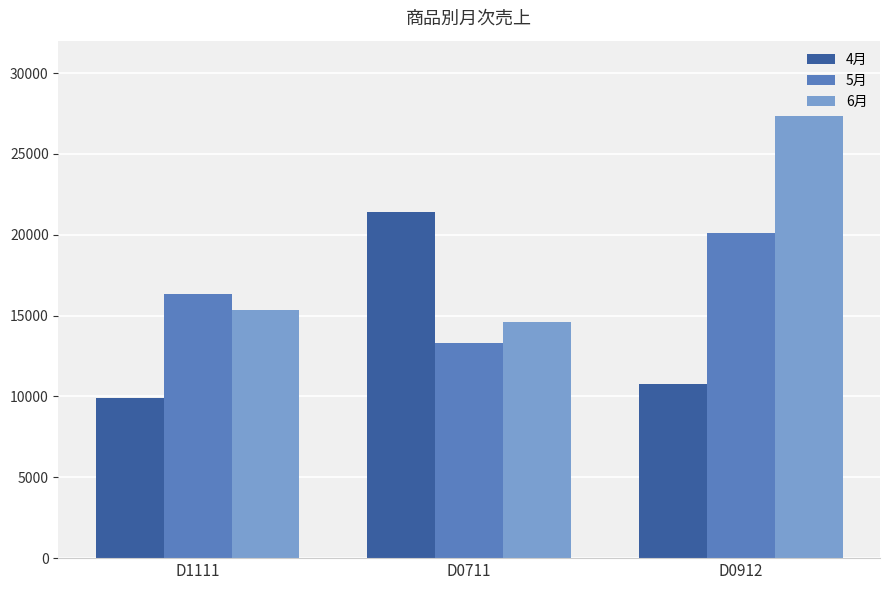

The value of 6月 at D1111 is 27496. True or false?

False